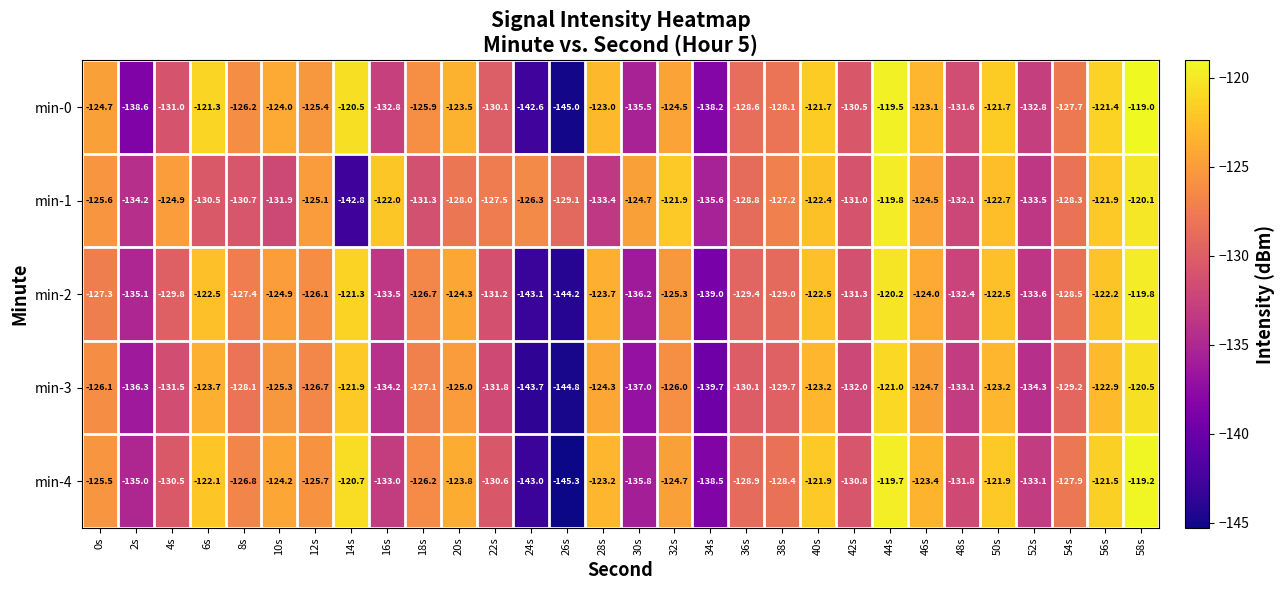

What is the approximate value of min-3 at 2s?

-136.3